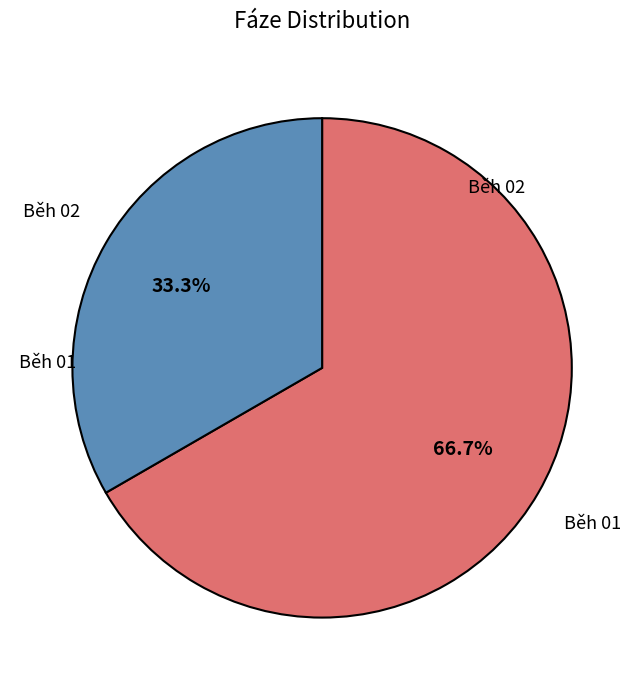

How many slices are in this pie chart?

2